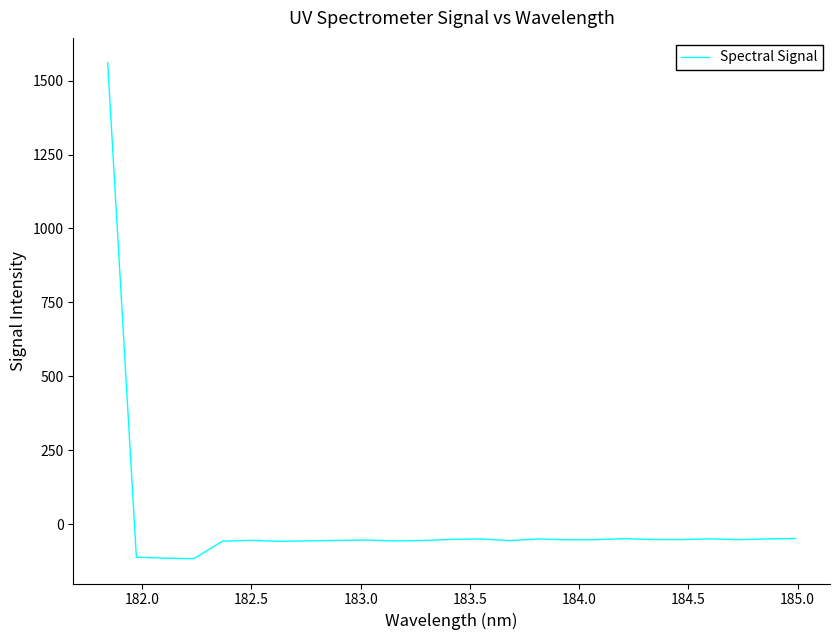

What is the minimum value shown in the chart?

-116.4